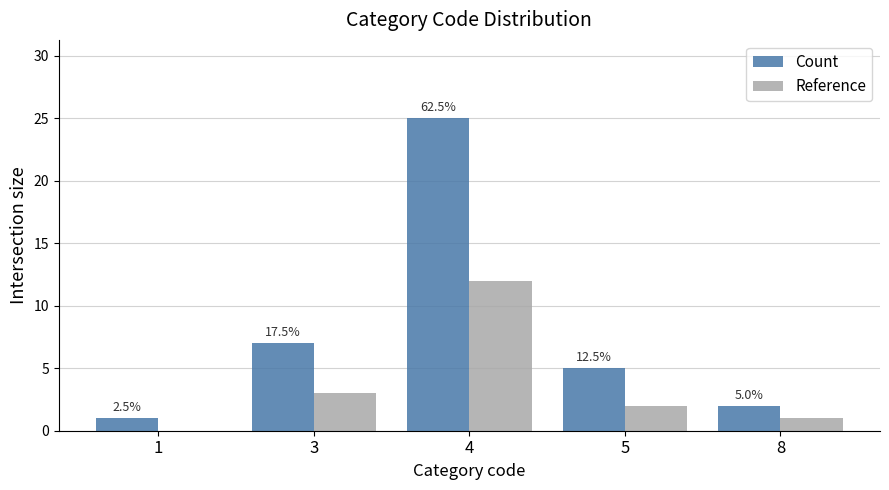

Is the value of Count at 4 greater than the value of Reference at 8?

Yes